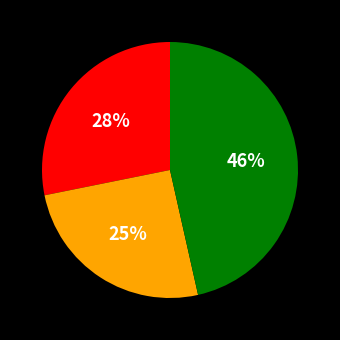

To the nearest percent, what is the difference between the largest and smallest slice percentages?

21%